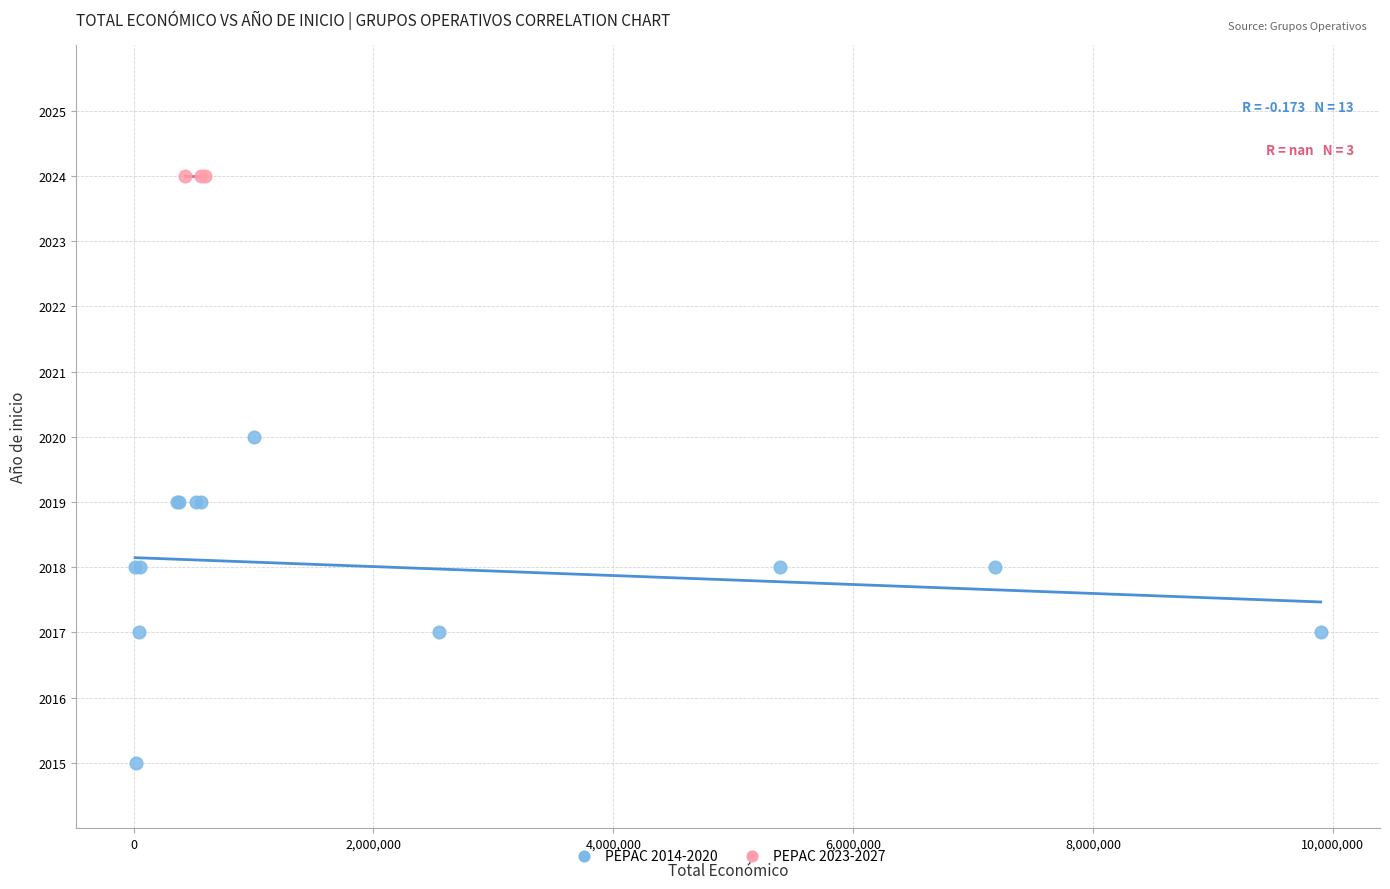

Which series contains the highest Y value?

PEPAC 2023-2027